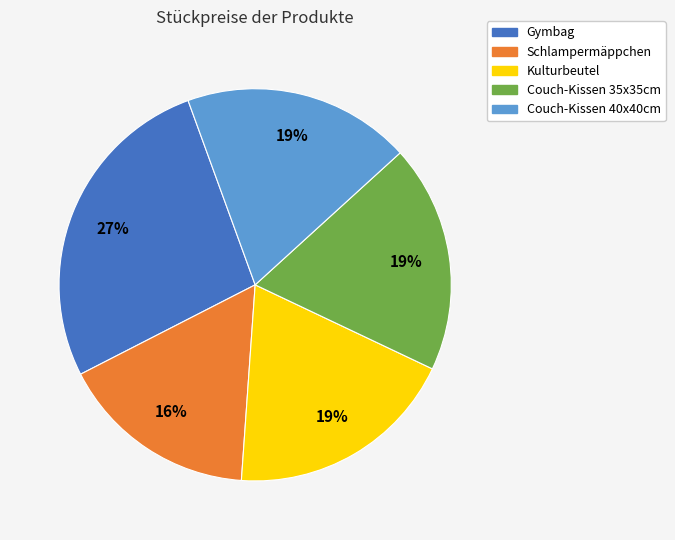

Is it true that Couch-Kissen 40x40cm is 8% of the pie?

False